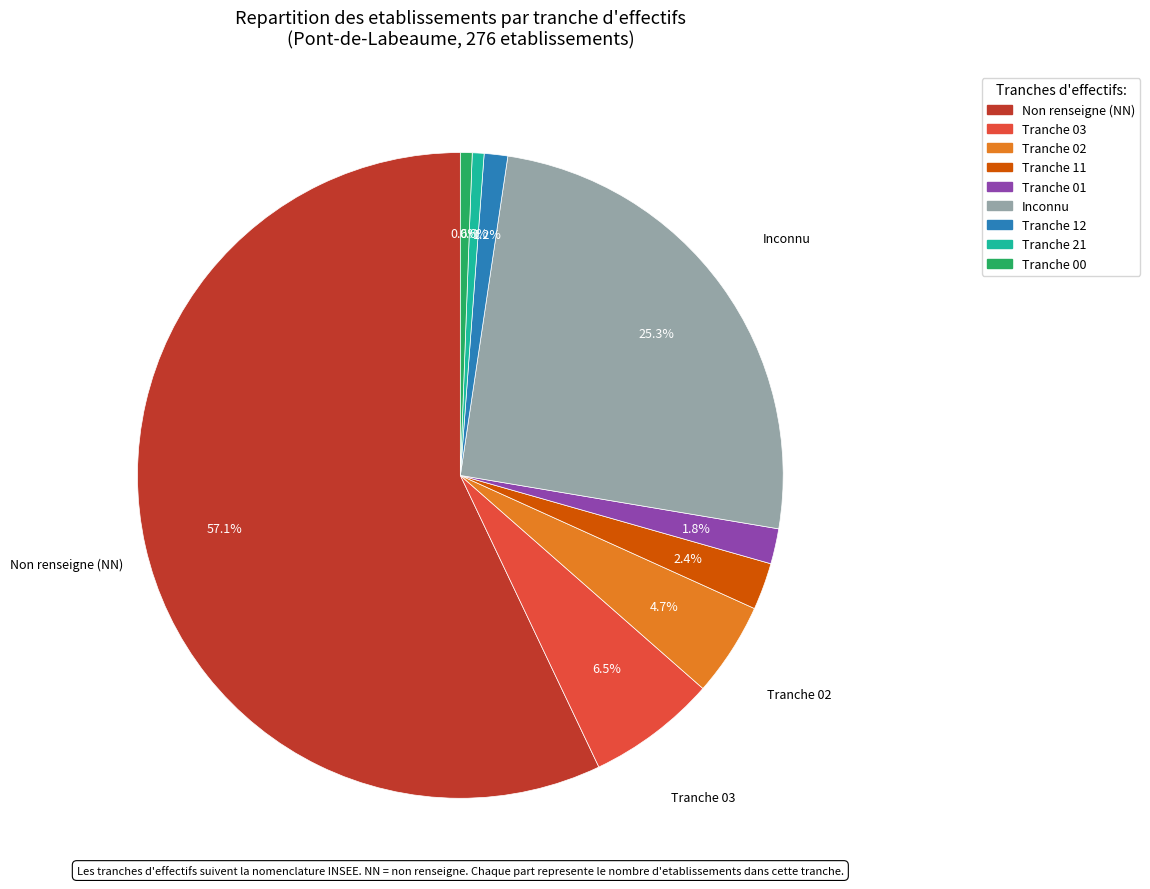

Is there any slice that represents more than half of the pie?

Yes